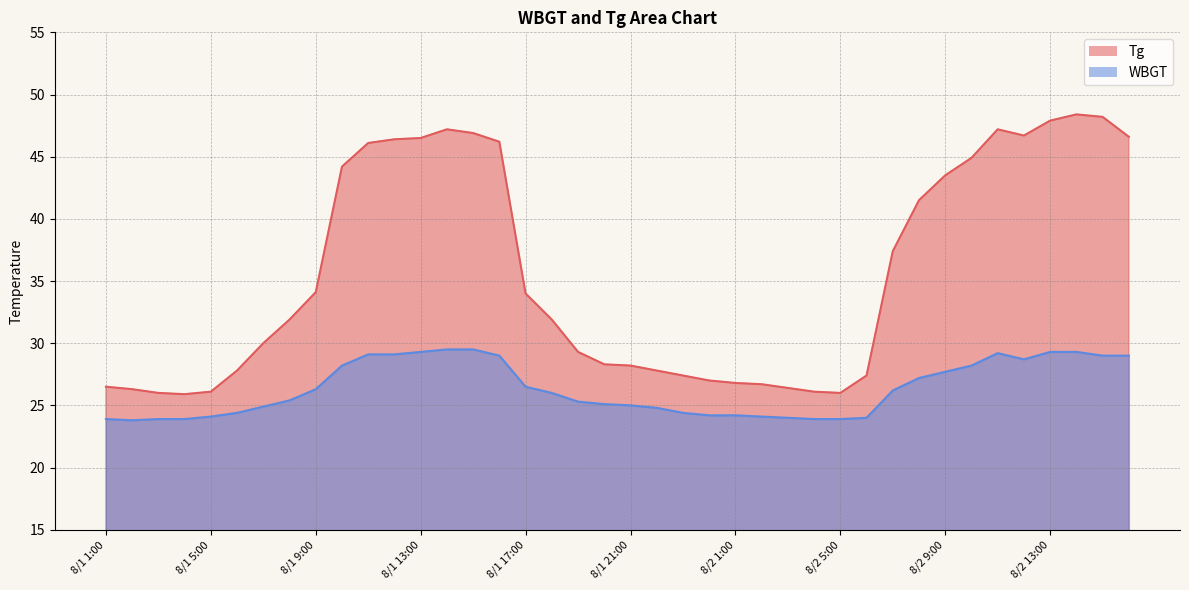

In WBGT, how many points are higher than both neighbors (excluding endpoints)?

1